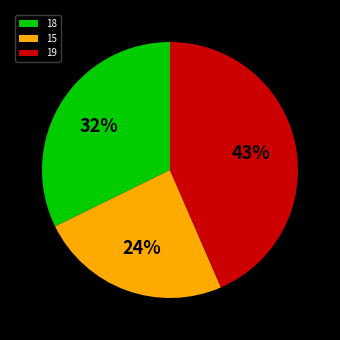

Rank the categories by value from lowest to highest.

15, 18, 19